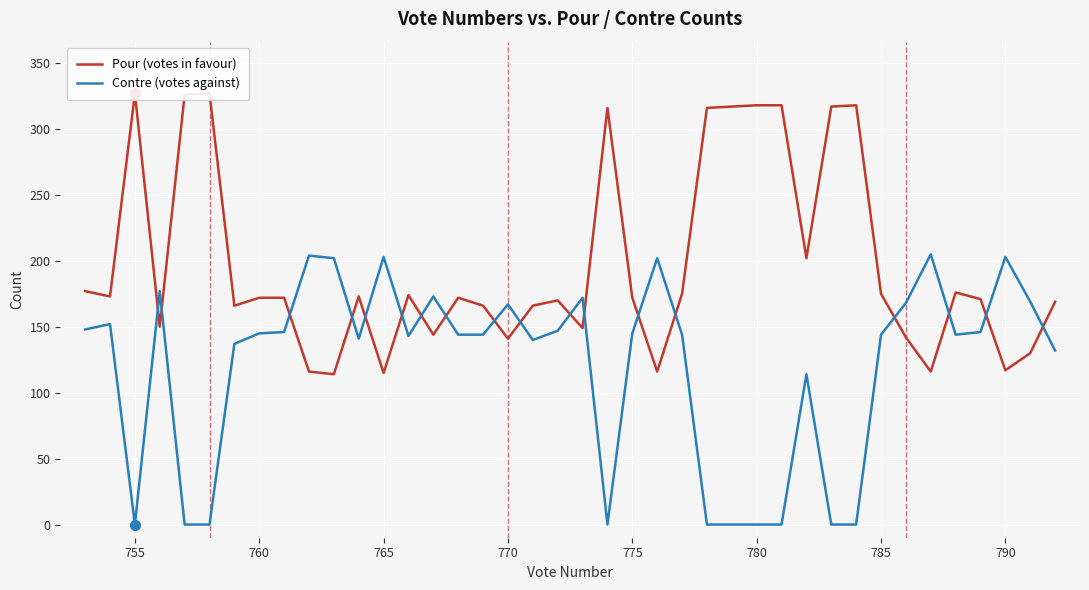

Which series contains the lowest Y value?

Contre (votes against)